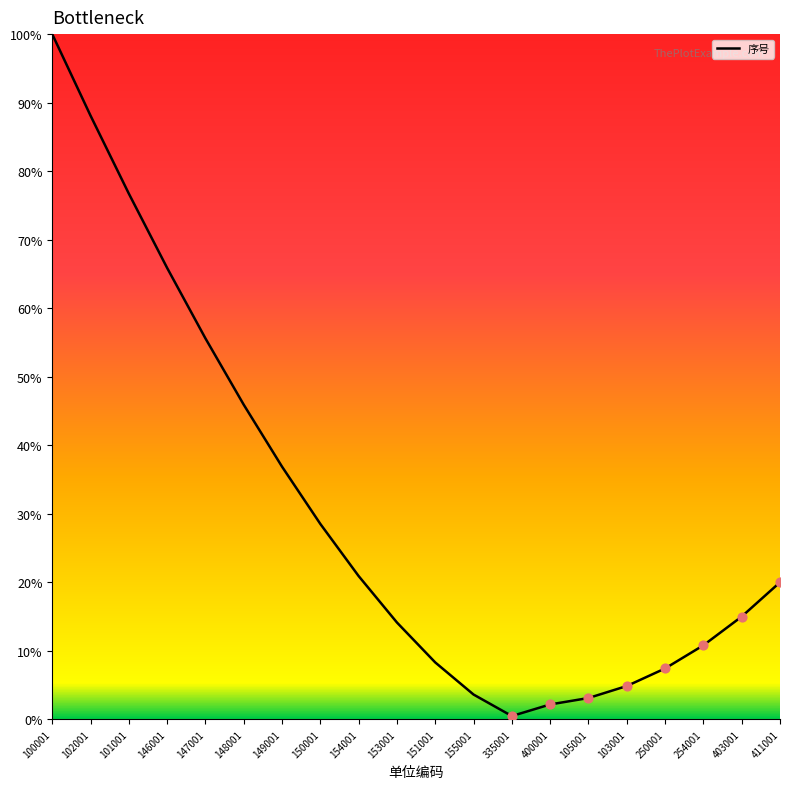

Which has a higher value, 151001 or 154001?

154001